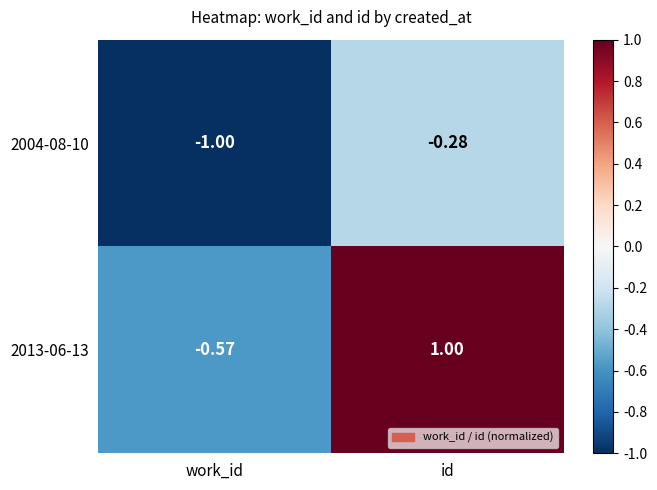

Where is 2013-06-13 nearest to the value 0?

work_id